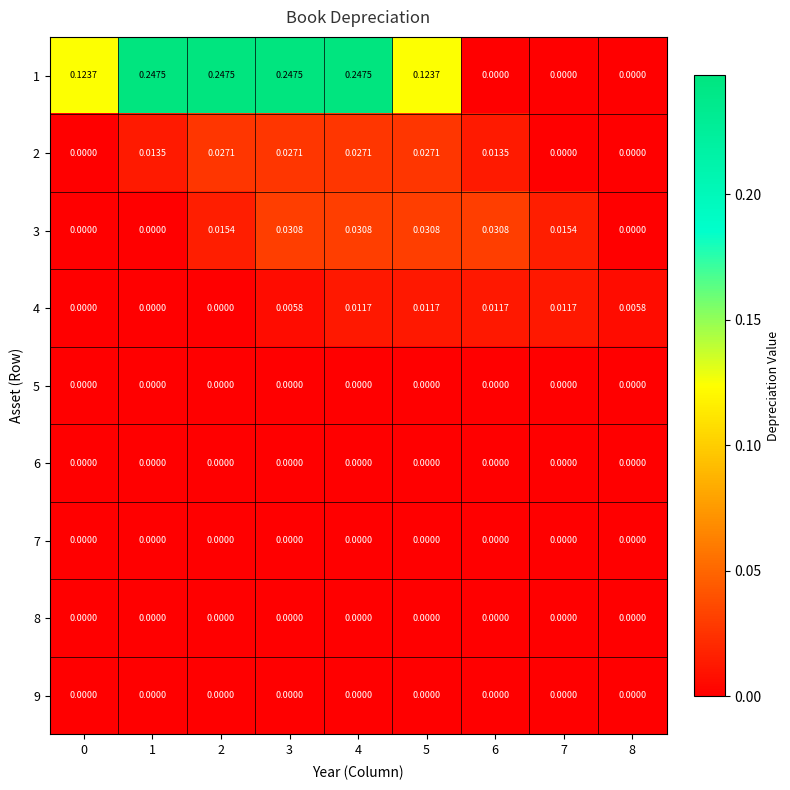

How many distinct data groups are displayed?

9